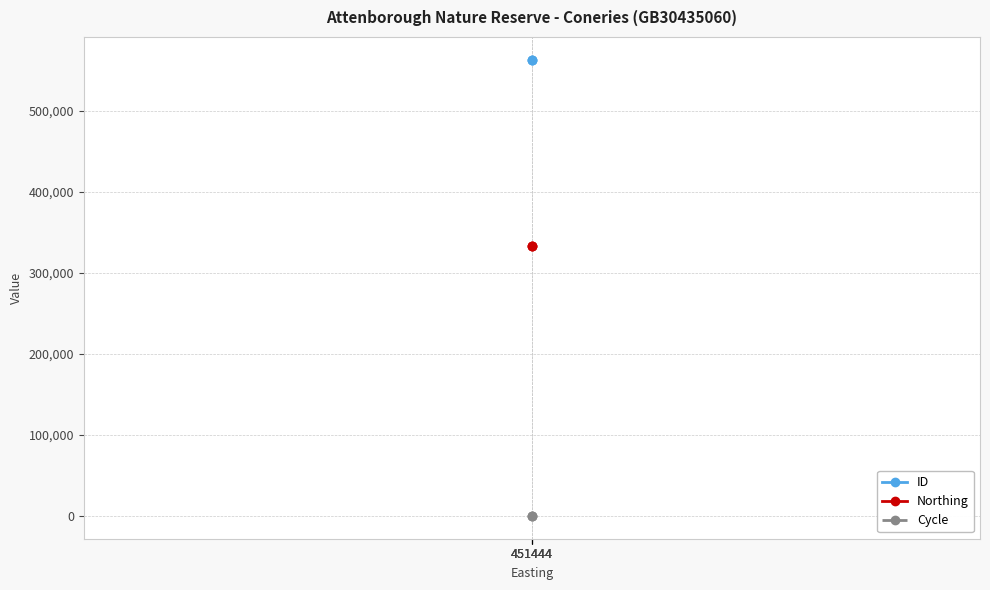

Reading left to right, extract all data points from this chart.

ID: 451444=563089	451444=563087	451444=563086
Northing: 451444=333505	451444=333505	451444=333505
Cycle: 451444=3	451444=3	451444=3